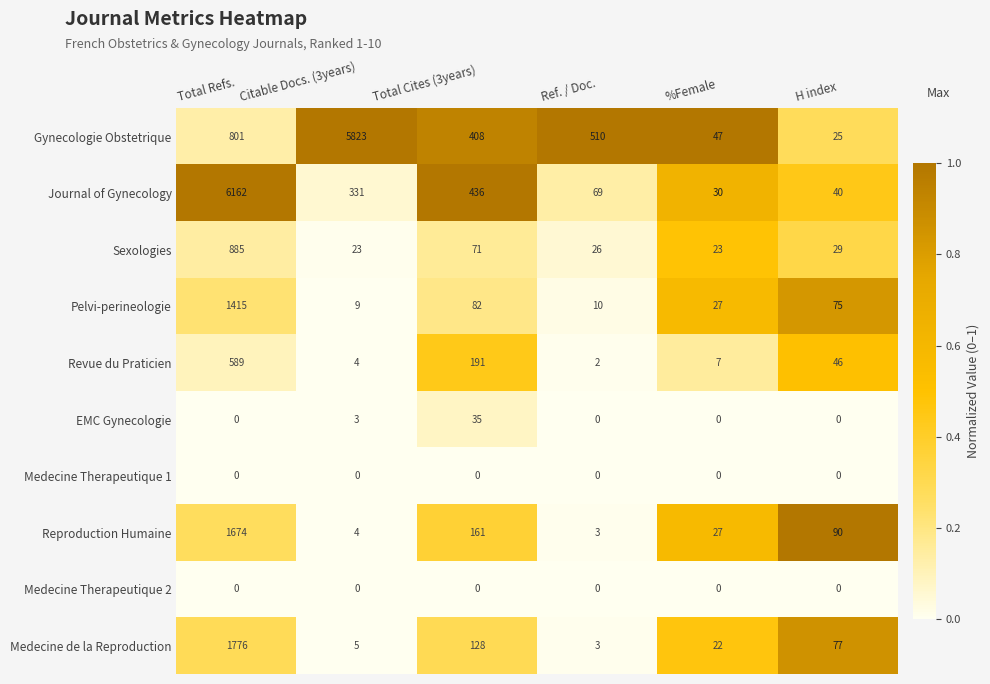

What is the difference between the second highest and minimum values in the Gynecologie Obstetrique series?

776